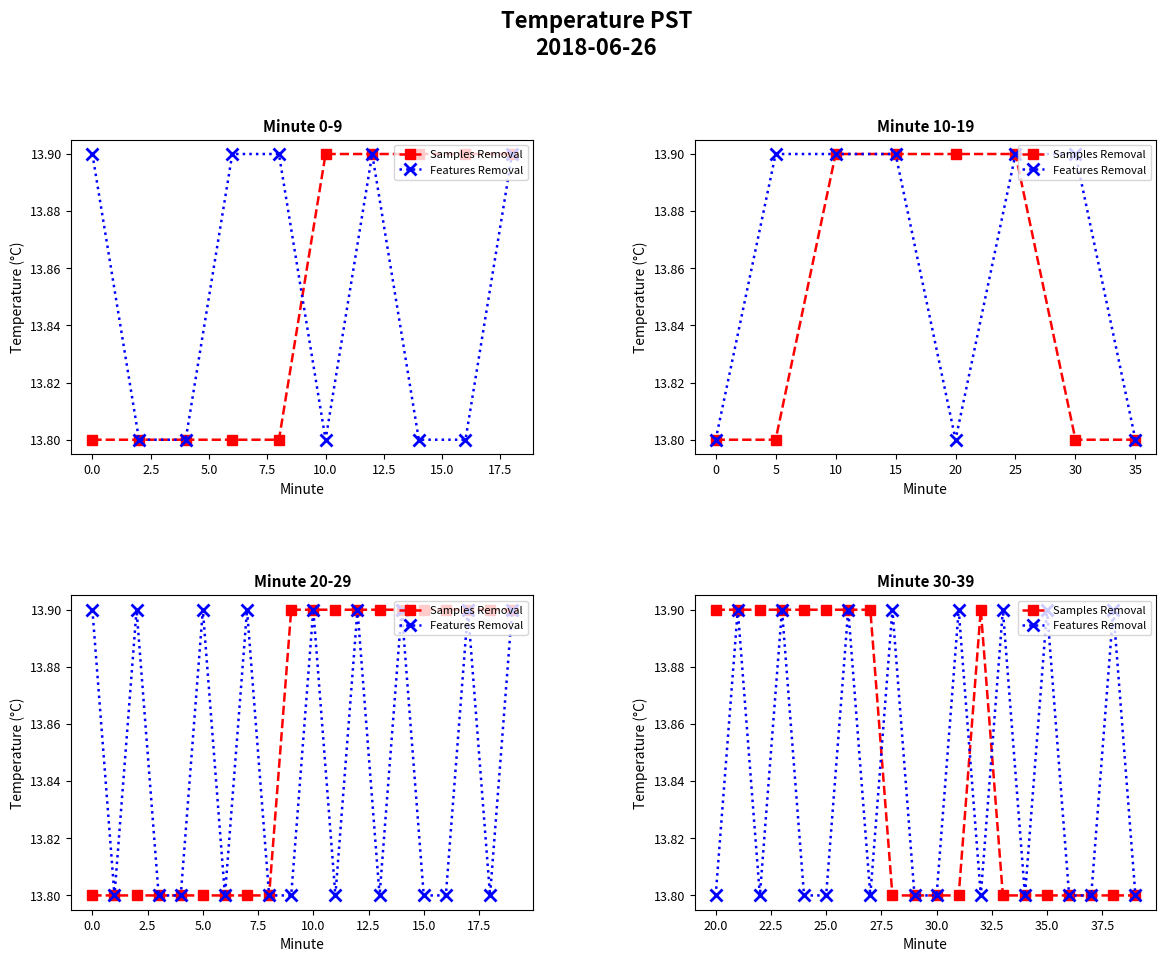

What is the difference between the maximum and minimum values in the Samples Removal series?

0.1